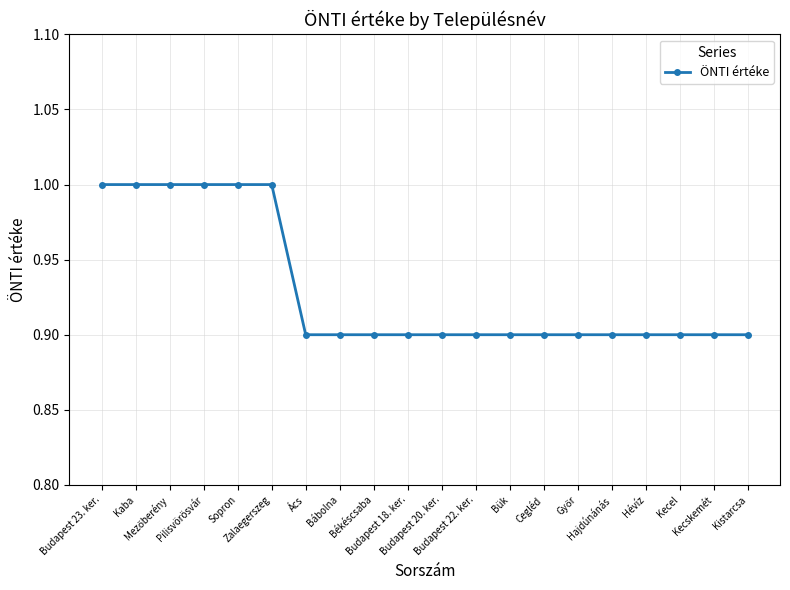

What is the greatest value displayed?

1.0